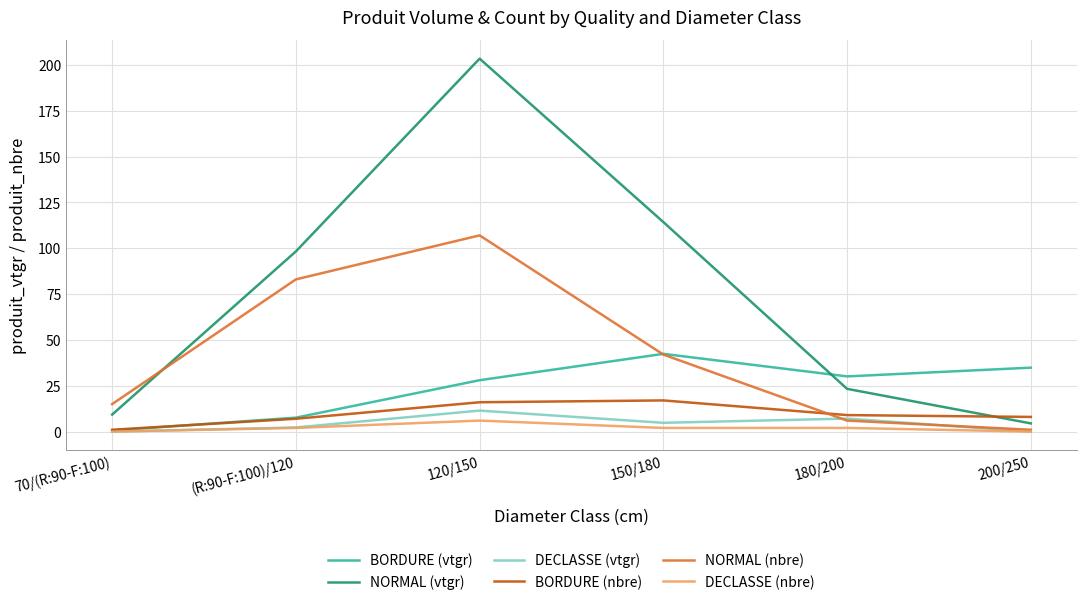

What is the average value of the NORMAL (vtgr) series?

75.5